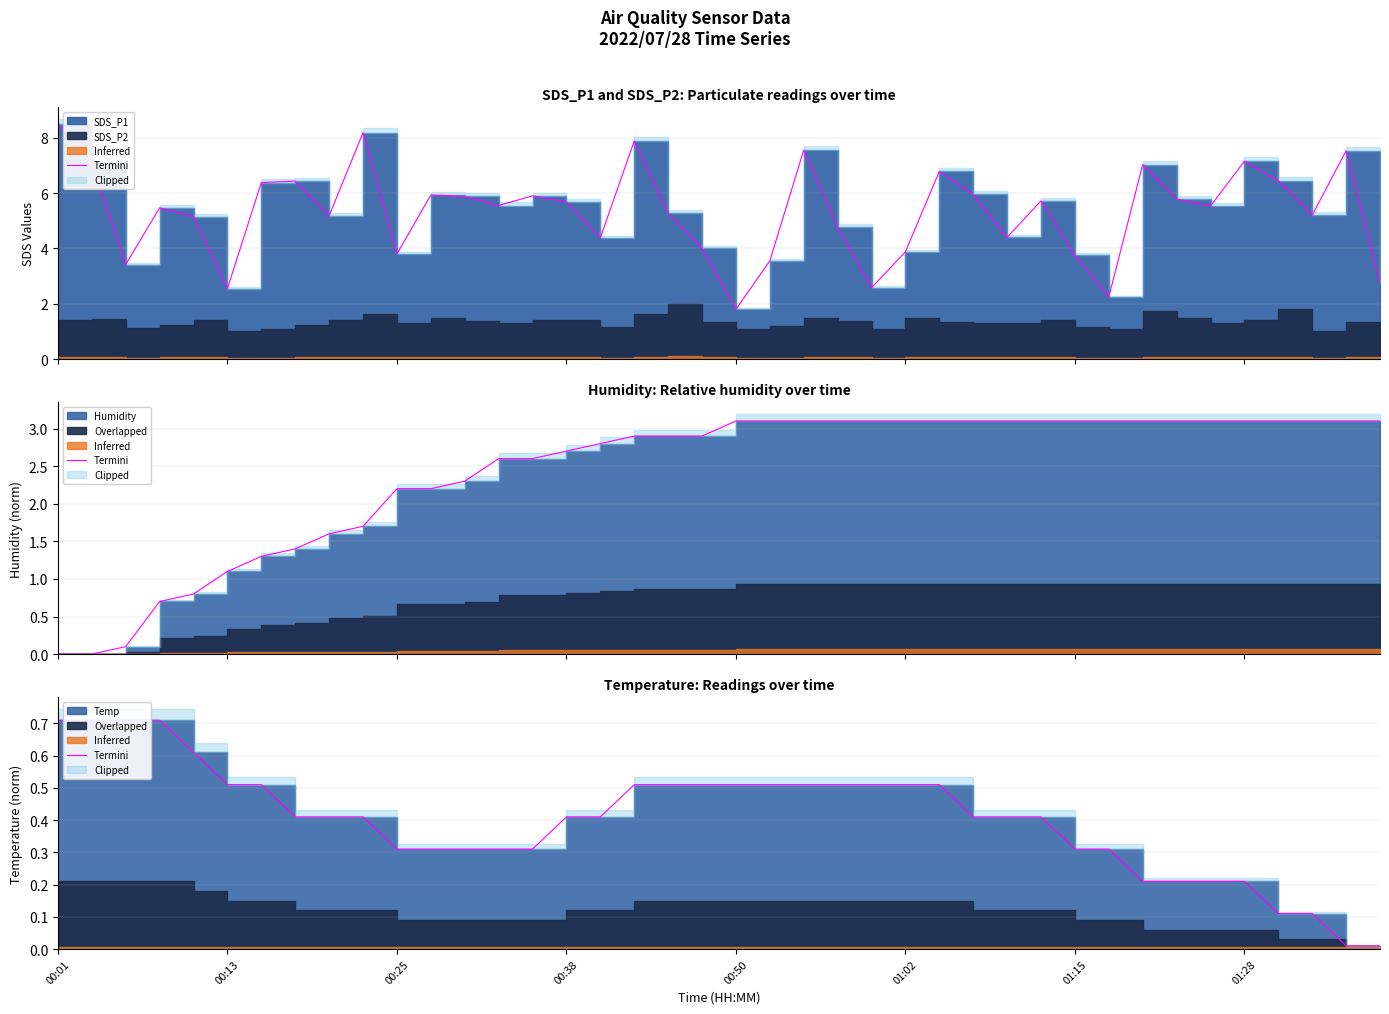

True or false: the data shows 0.4 at 16.

True